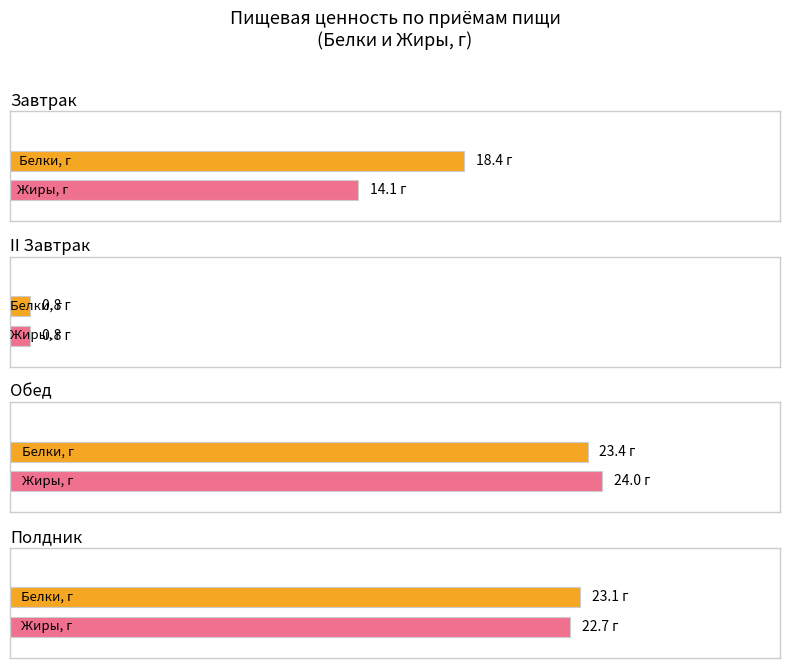

True or false: Энергетическая ценность, ккал has a value of 119.0 at Обед.

False